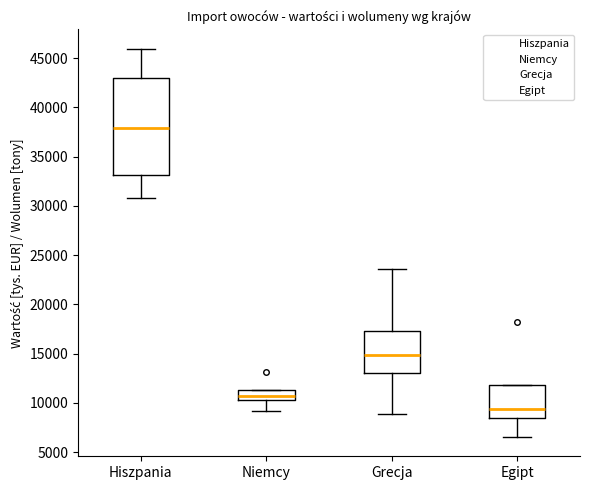

Reading left to right, transcribe this box plot: for each box, give where its median line is, the range the box spans, and where its two whiskers end, as read against the y-axis. The values are not printed on the chart, so give them approximately, as read against the axis.

Hiszpania: median 38000, box 33000 to 43000, whiskers 30500 to 46000
Niemcy: median 10500 (inside the box), box 10500 to 11500, whiskers 9000 to 11500
Grecja: median 15000, box 13000 to 17500, whiskers 9000 to 23500
Egipt: median 9500, box 8500 to 12000, whiskers 6500 to 12000